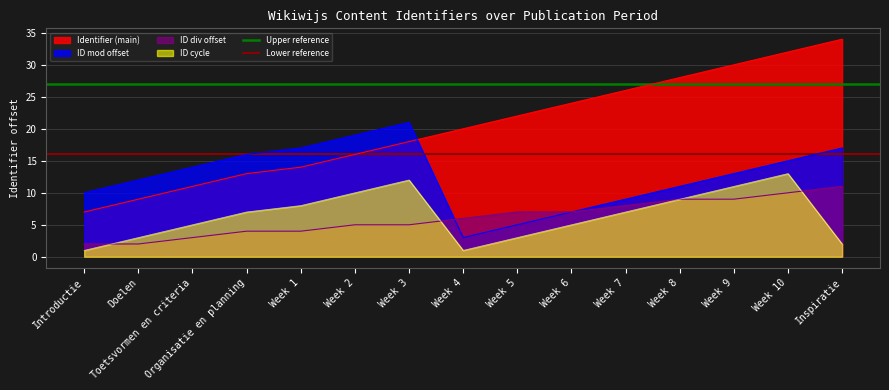

What is the maximum value for ID cycle?

13